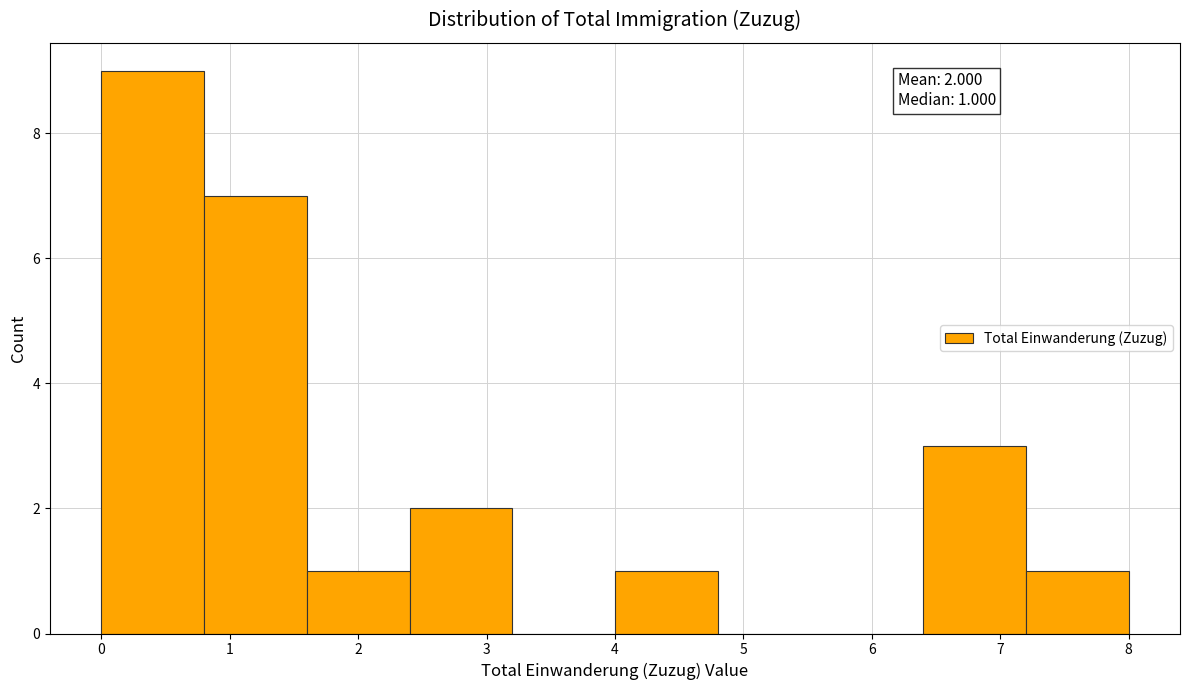

Over which range of the x-axis is the bar tallest?

0.0 to 0.8